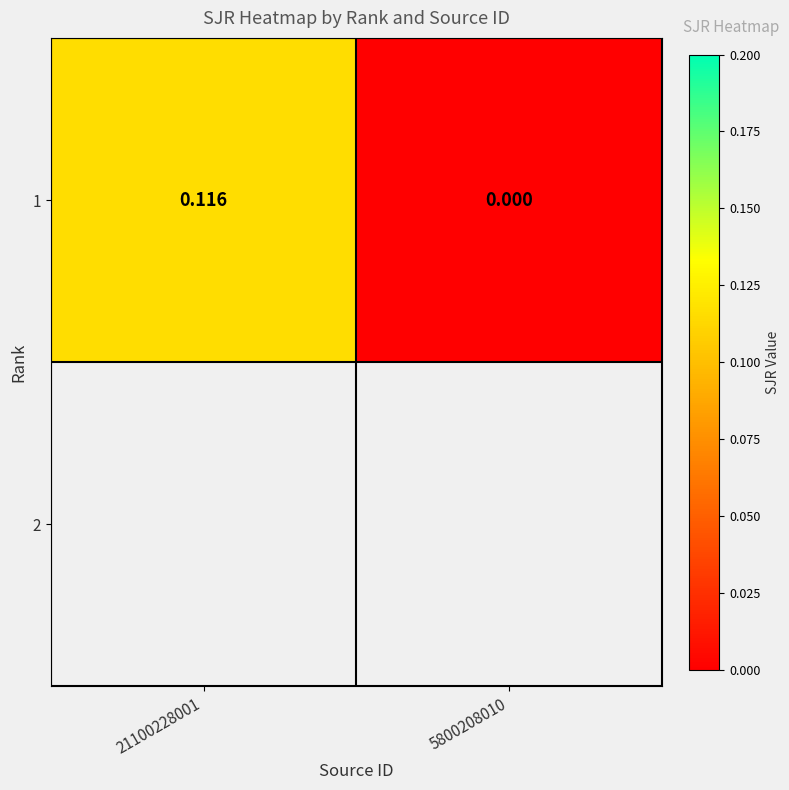

What is the difference between the maximum and minimum values?

0.1